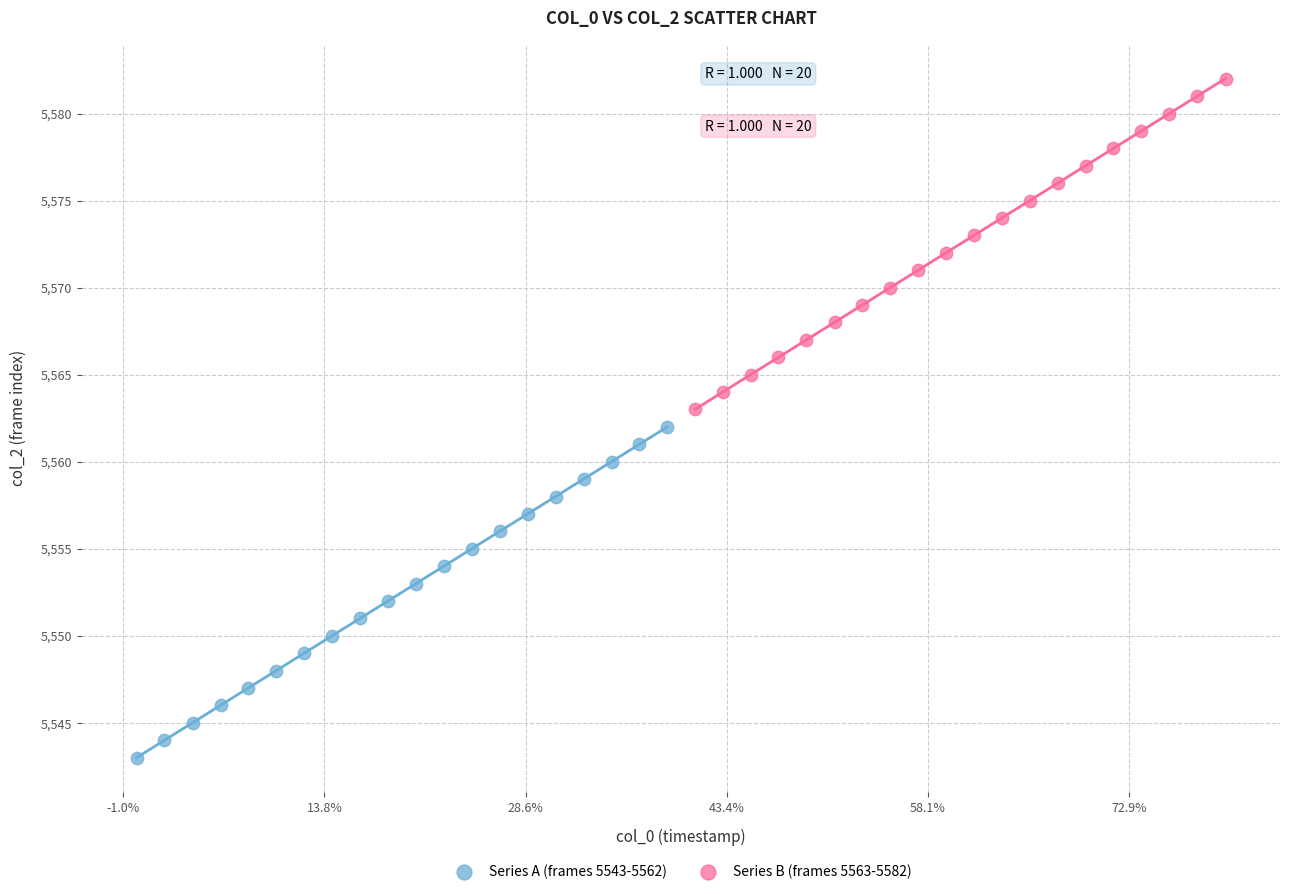

Which series reaches the maximum Y coordinate?

Series B (frames 5563-5582)